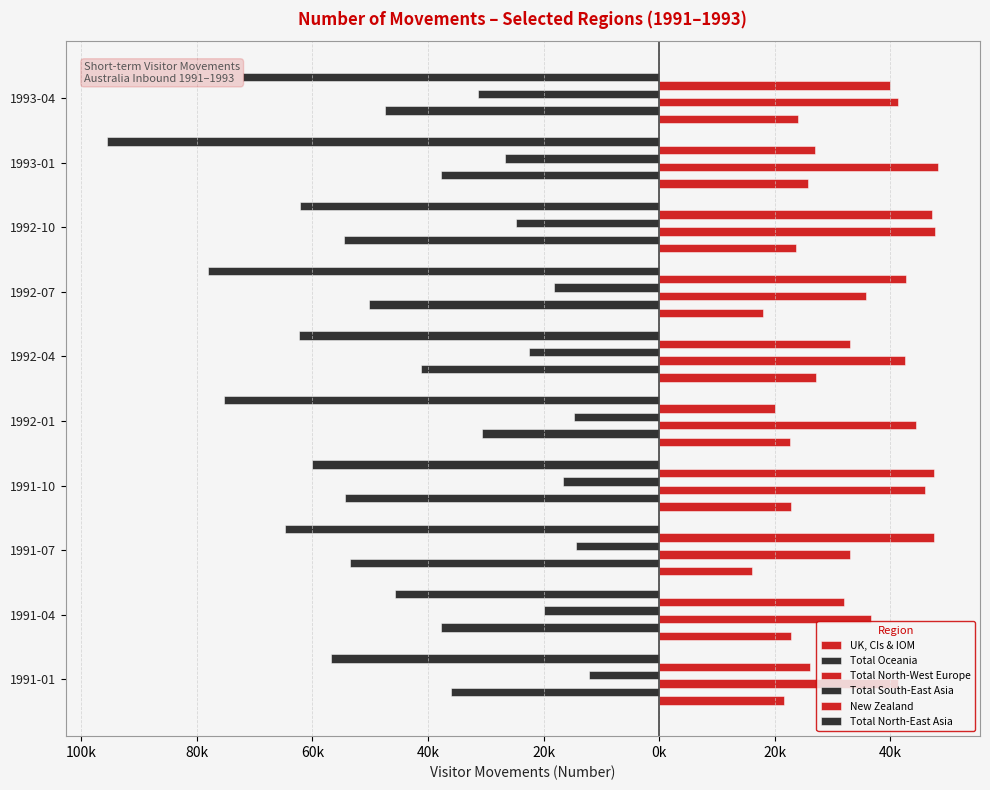

How many groups of bars are there?

10